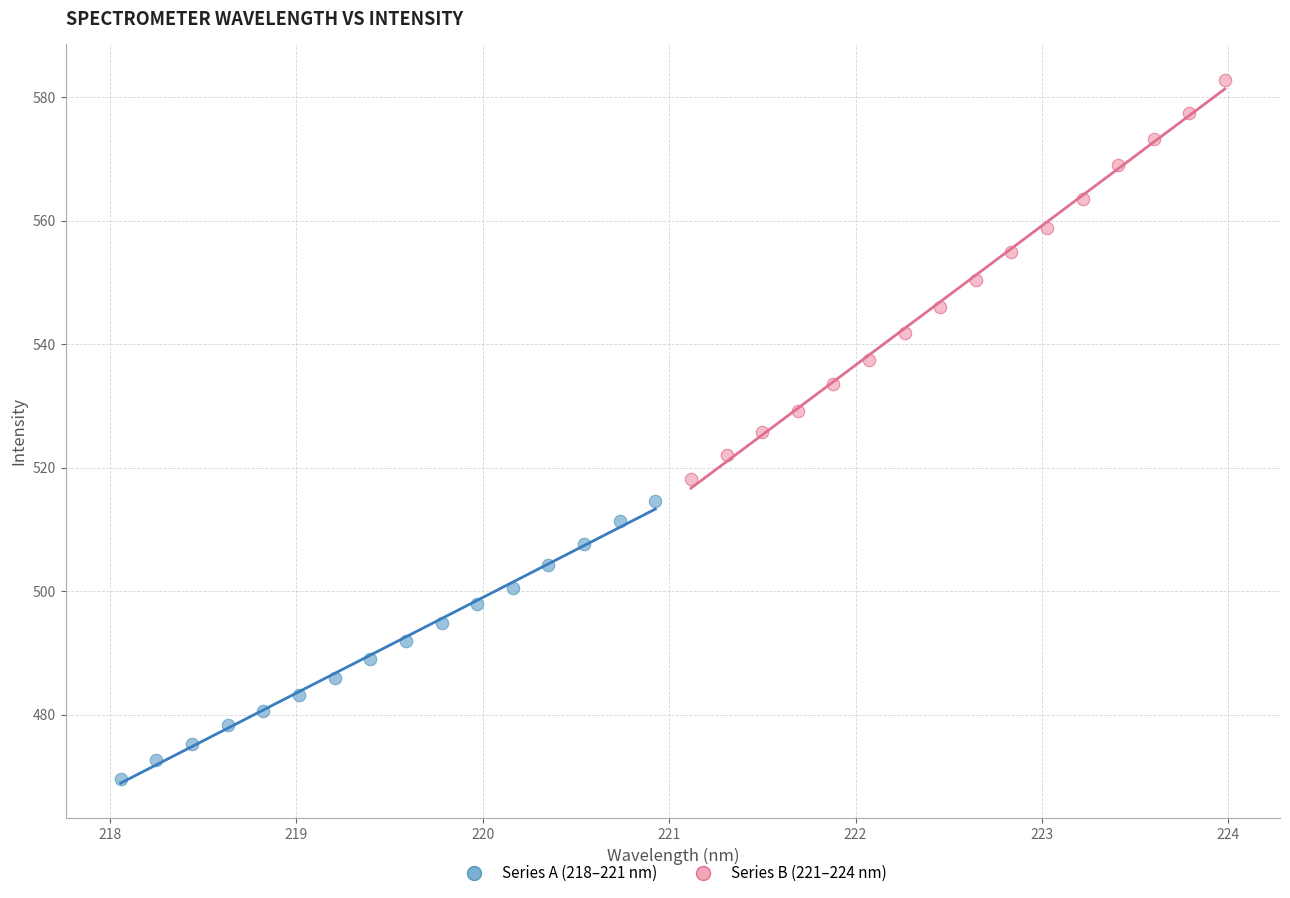

Which series contains the lowest Y value?

Series A (218–221 nm)